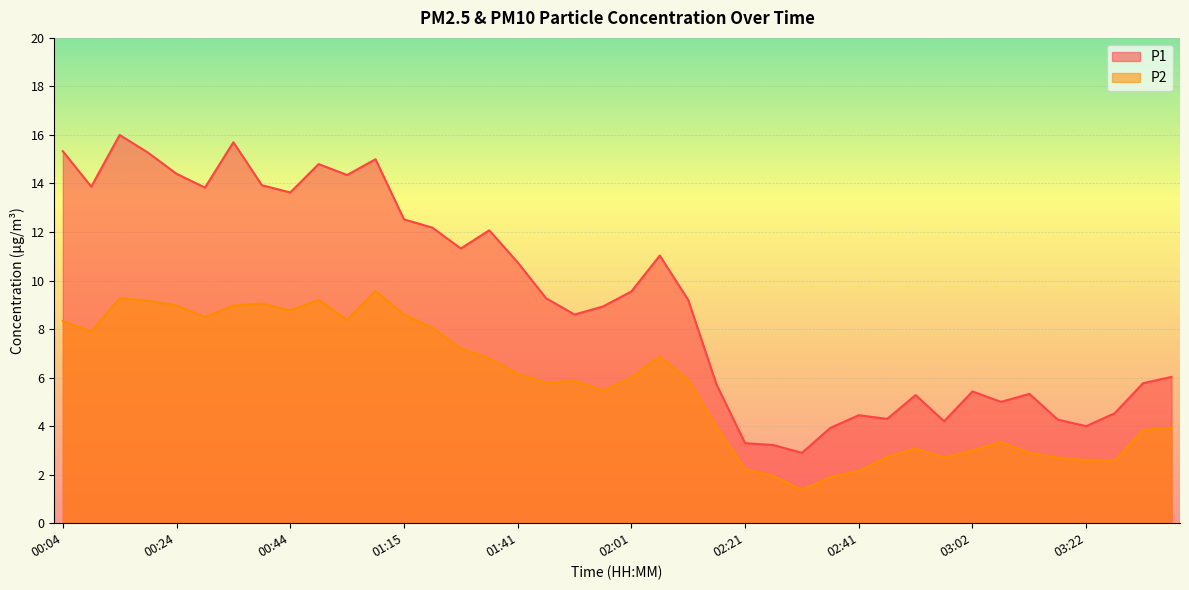

How many data points in P1 are above 9?

21